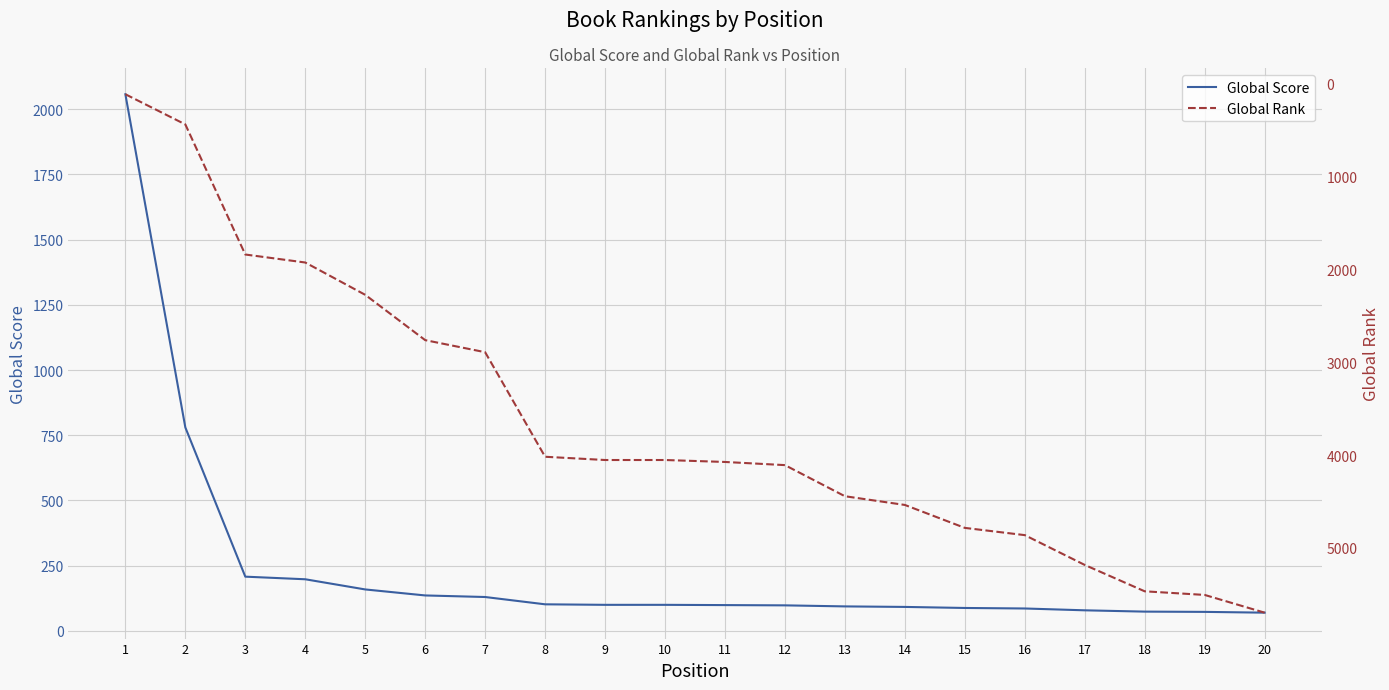

Is the value of Global Score at 10 greater than the value of Global Rank at 18?

No